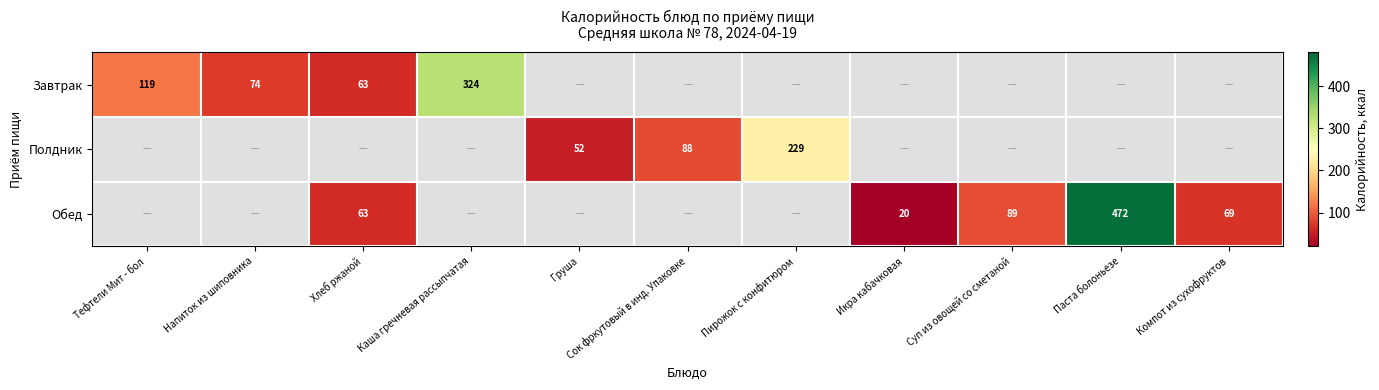

What is the difference between the Завтрак values at Хлеб ржаной and Тефтели Мит - бол?

56